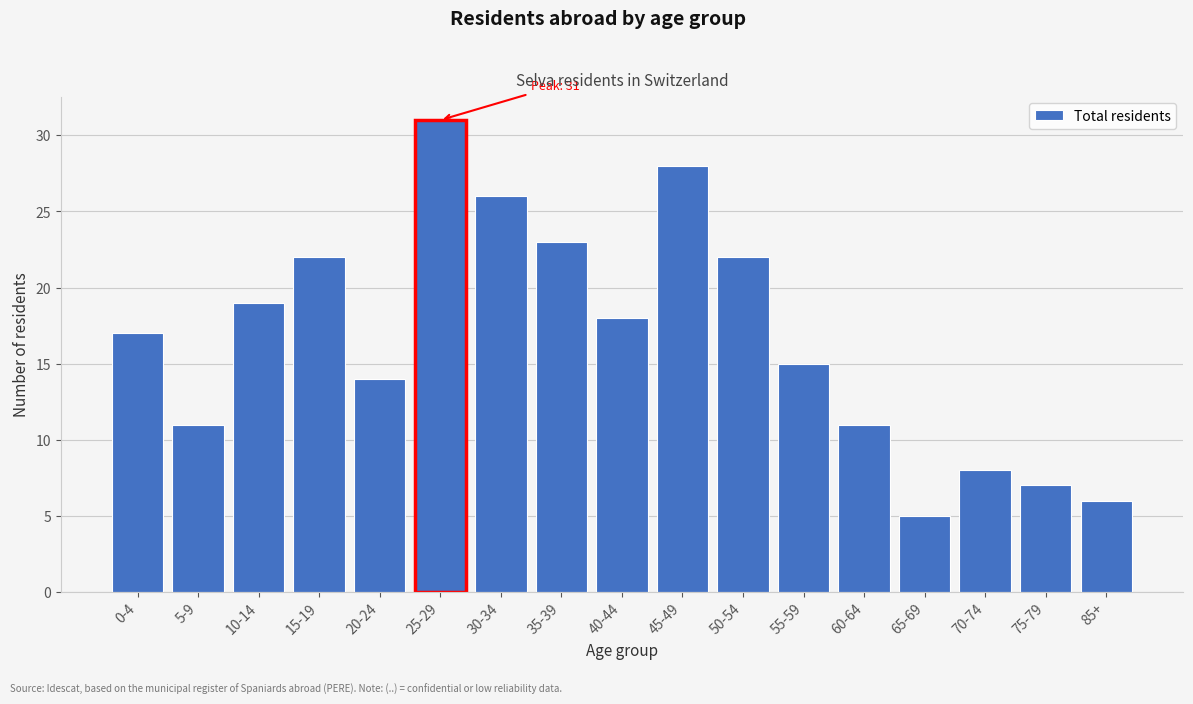

Reading left to right, what are all the values shown in this chart?

17	11	19	22	14	31	26	23	18	28	22	15	11	5	8	7	6